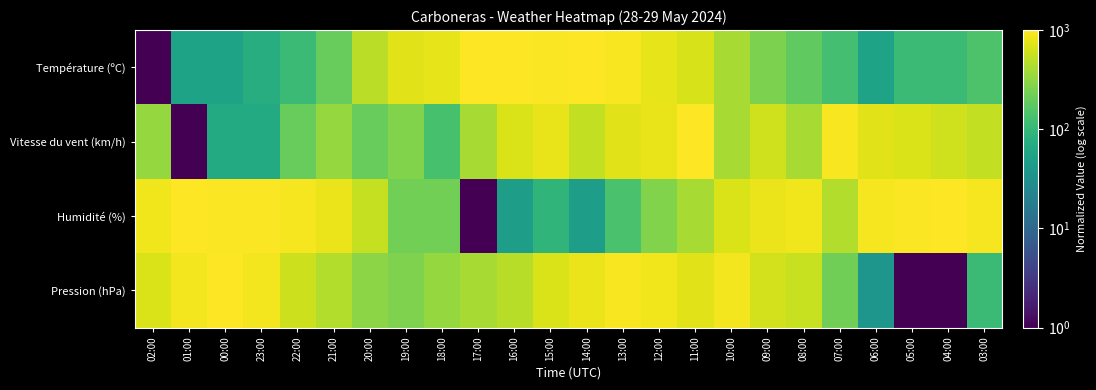

At how many categories does at least one series exceed 606?

23